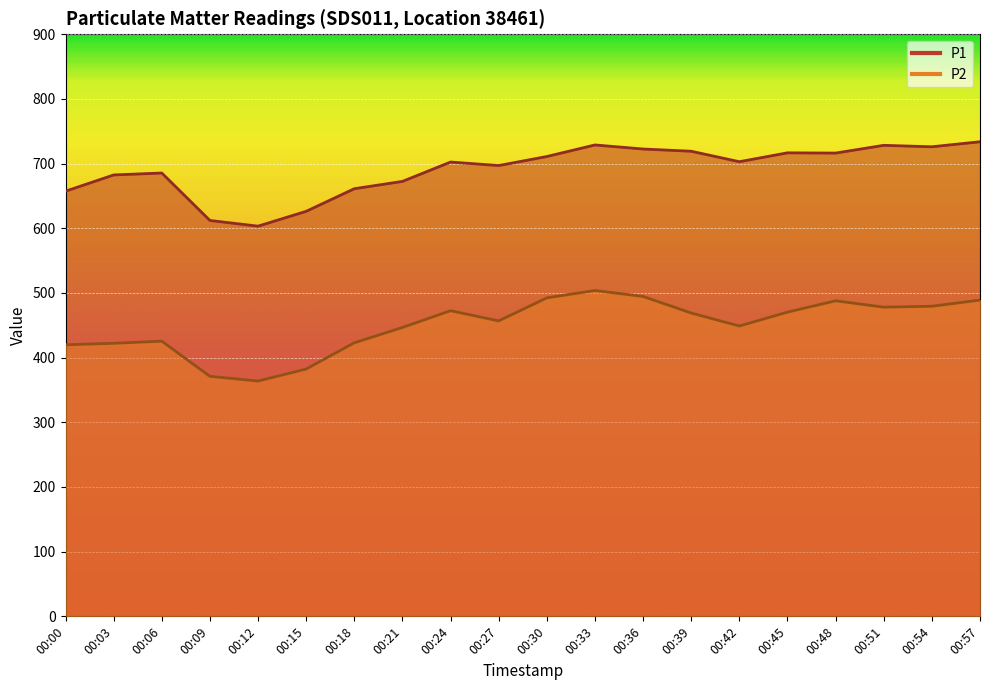

Which series has the largest range (max minus min)?

P2